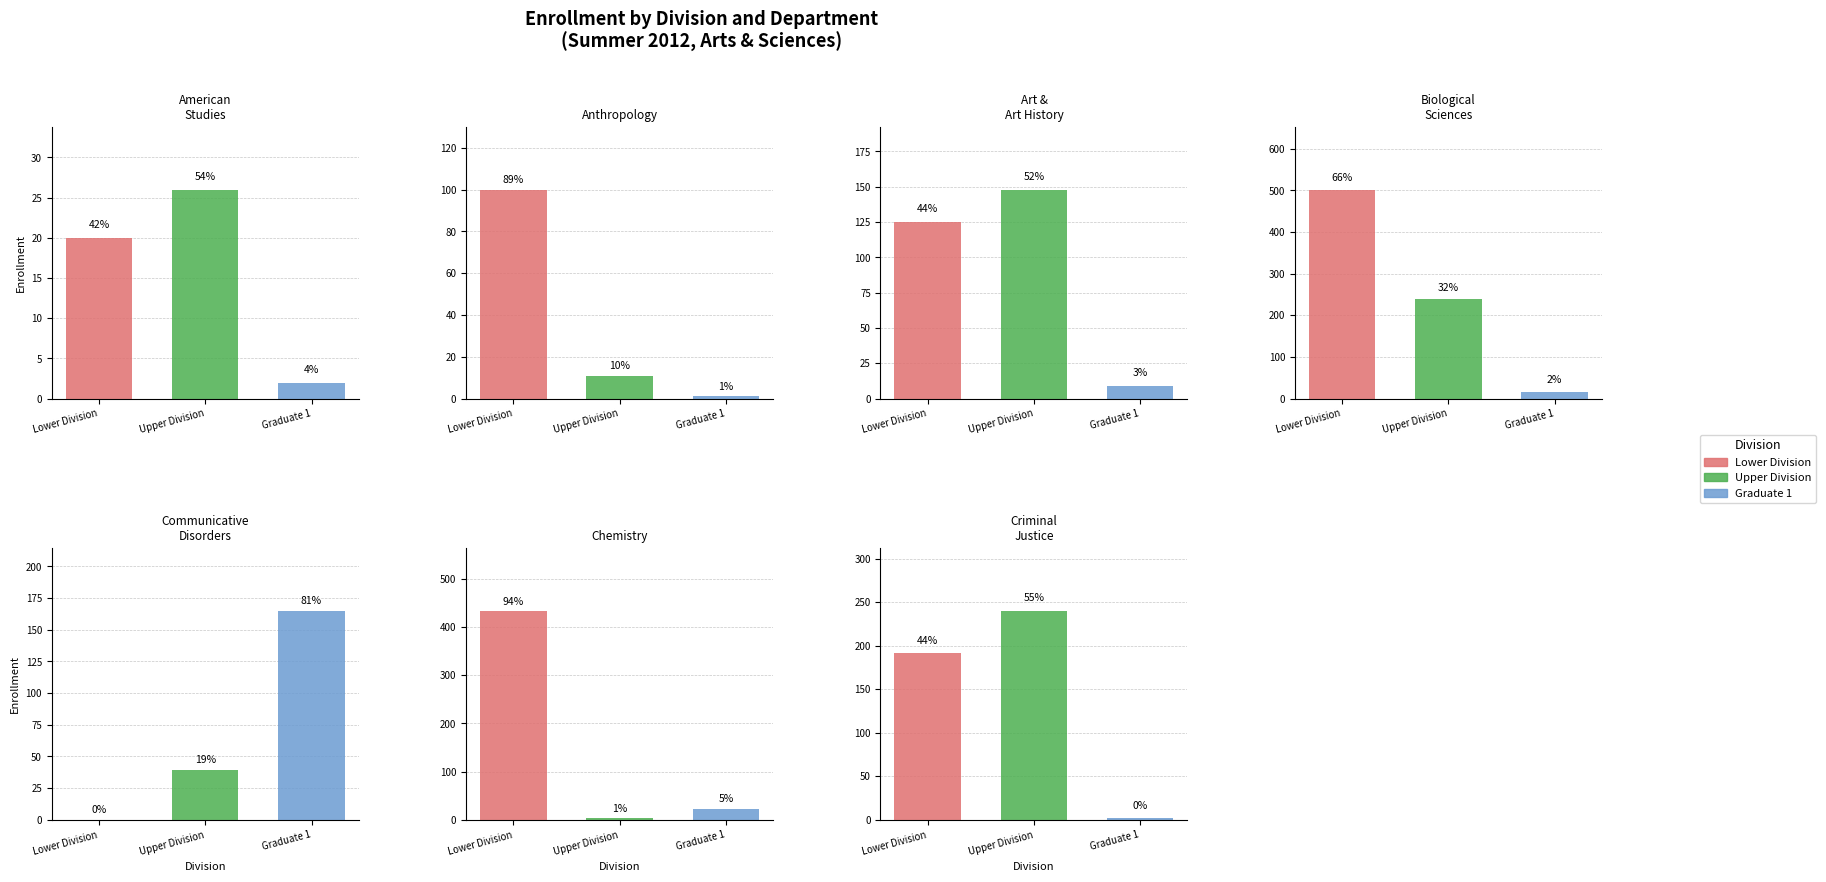

Does the chart contain any negative values?

No